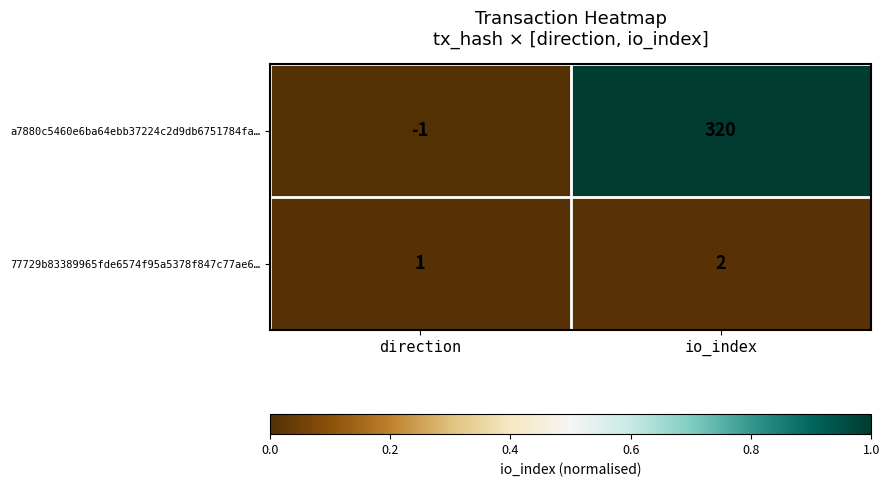

Between direction and io_index, which series saw the biggest shift?

a7880c5460e6ba64ebb37224c2d9db6751784fa…